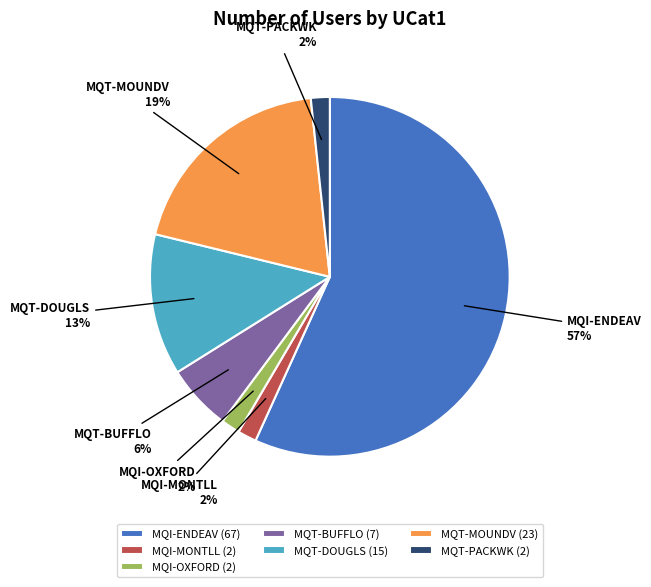

Count the number of slices in the pie.

7